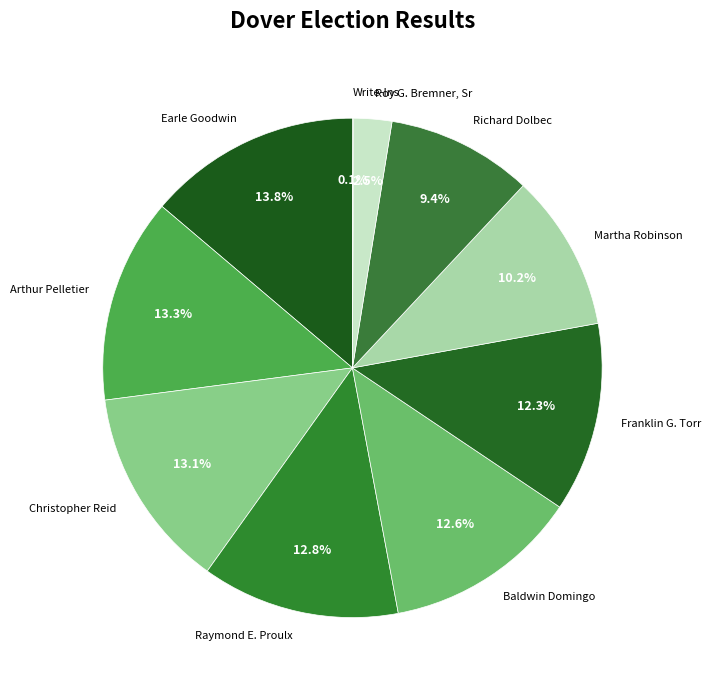

To the nearest percent, what percentage of the pie is Richard Dolbec?

9%